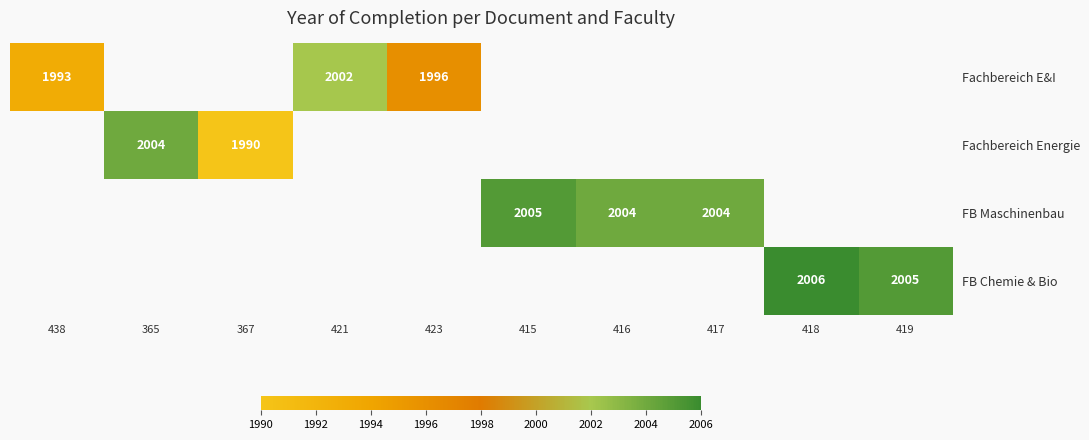

Is it true that Fachbereich Energie equals 892 at 367?

False